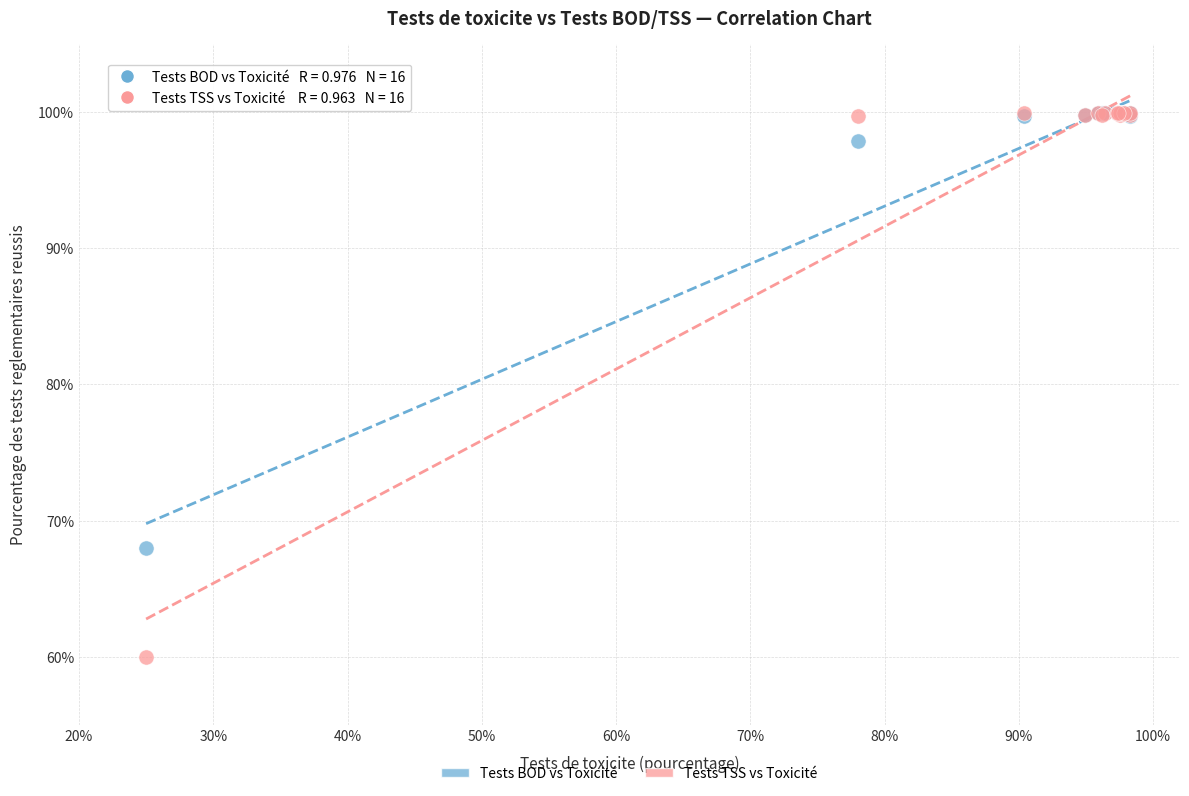

Across all series, what Y value is closest to 79?

68.0